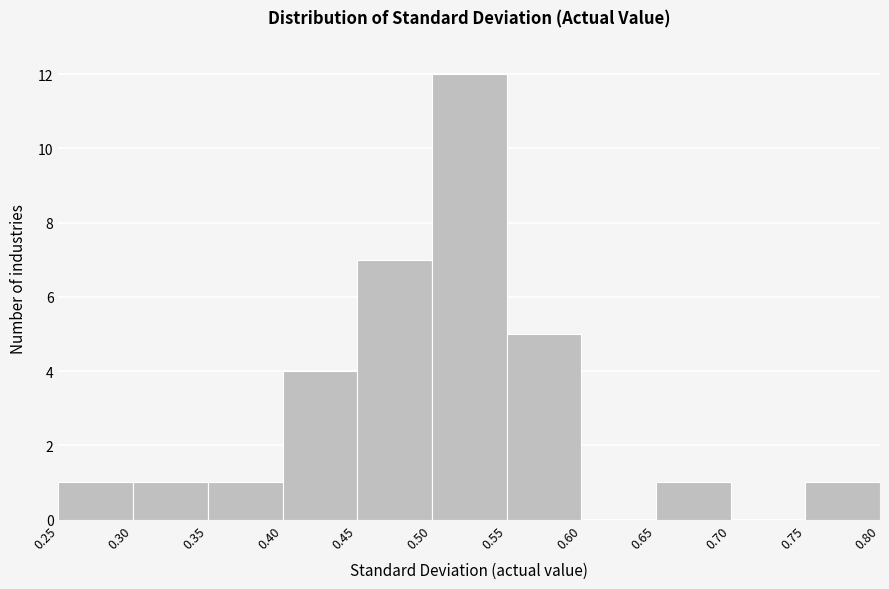

Reading left to right, transcribe this chart: for each bar, give the range it covers on the x-axis and its height. The values are not printed on the chart, so give them approximately, as read against the axis.

0.25 to 0.30: 1
0.30 to 0.35: 1
0.35 to 0.40: 1
0.40 to 0.45: 4
0.45 to 0.50: 7
0.50 to 0.55: 12
0.55 to 0.60: 5
0.60 to 0.65: 0
0.65 to 0.70: 1
0.70 to 0.75: 0
0.75 to 0.80: 1